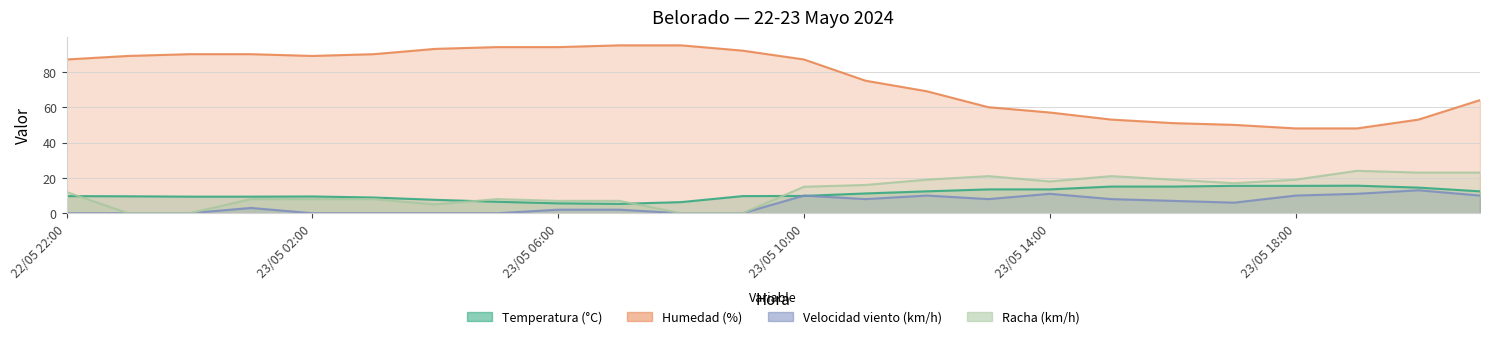

What is the sum of the Temperatura (°C) values at 22/05 23:00 and 23/05 21:00?

22.0